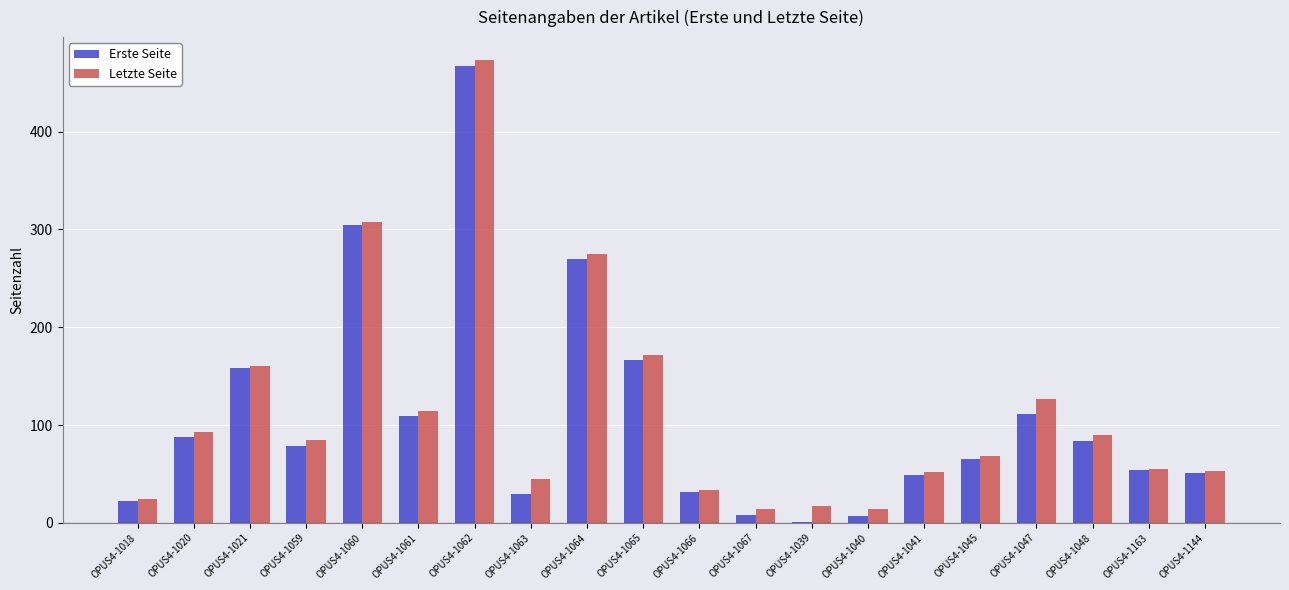

Which category has the highest value in the Letzte Seite series?

OPUS4-1062